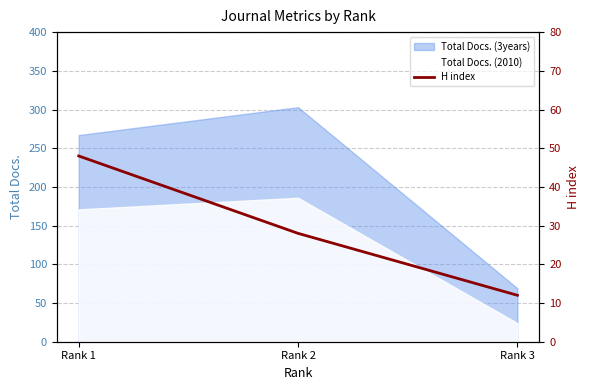

Rank the categories by value from lowest to highest.

Rank 3, Rank 2, Rank 1